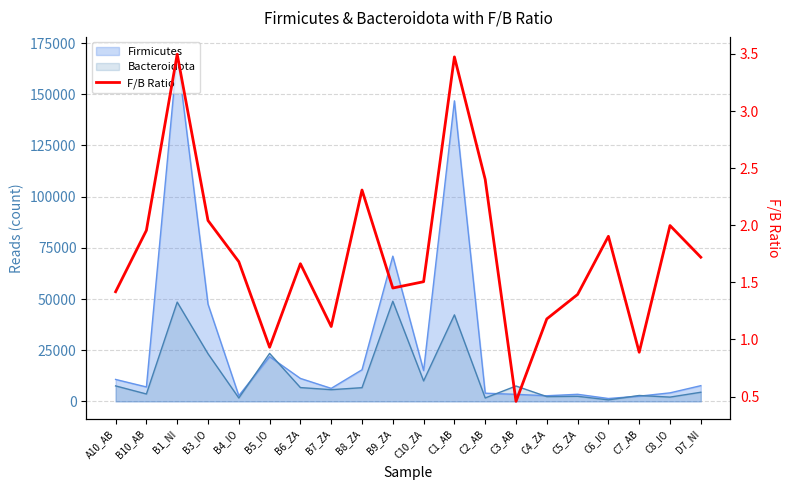

Where does the data first go above 1?

A10_AB